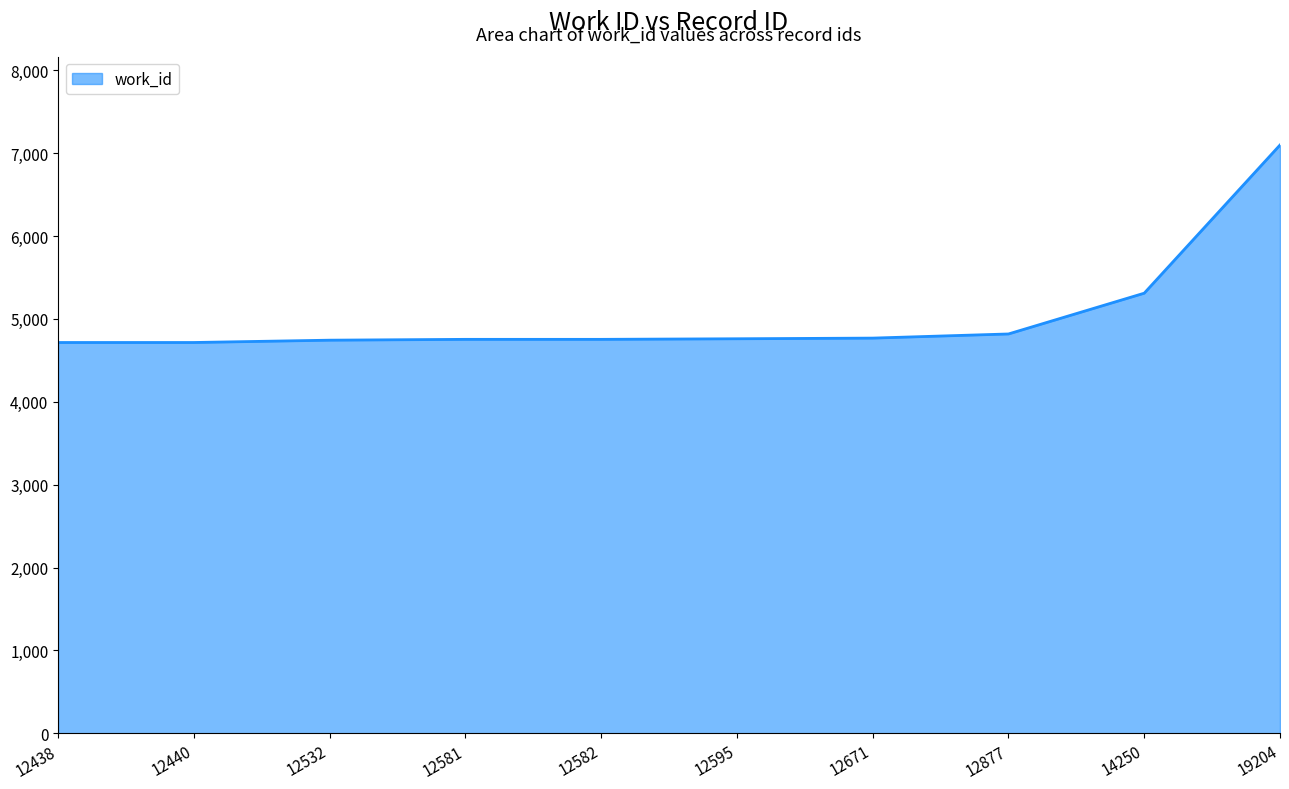

Is it true that the value at 12595 is 4761?

True